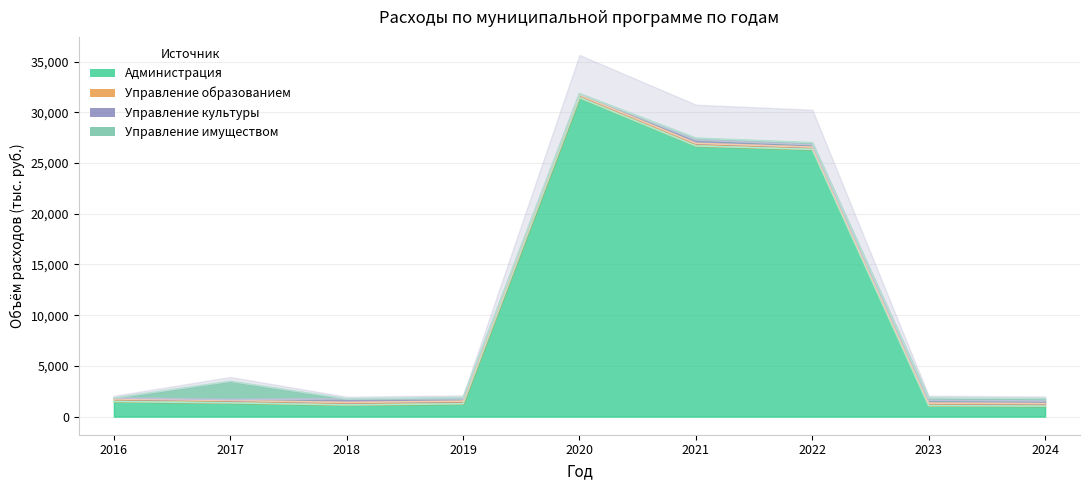

How many times do Управление культуры and Управление имуществом cross each other?

2